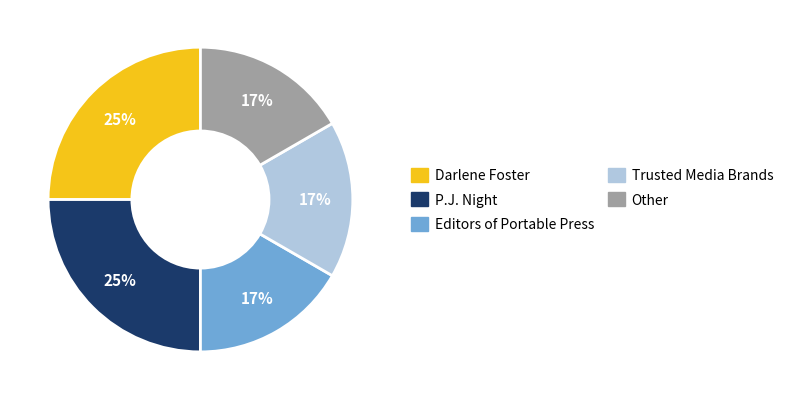

Does any single category account for the majority?

No